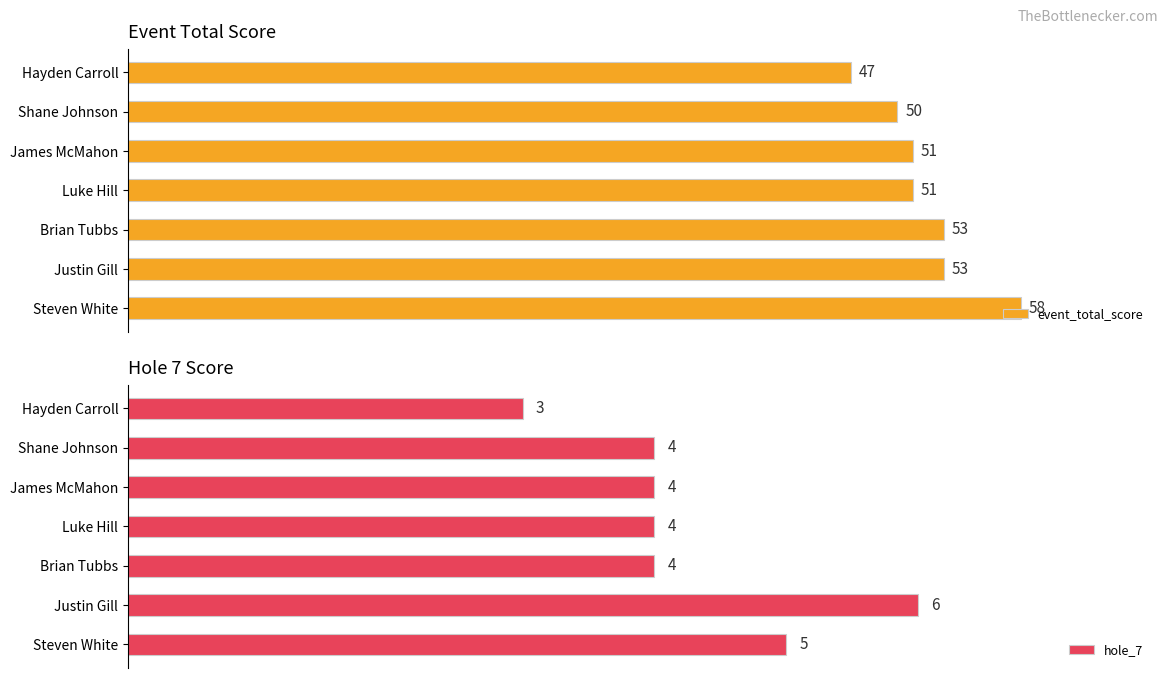

Which series has the largest range (max minus min)?

event_total_score